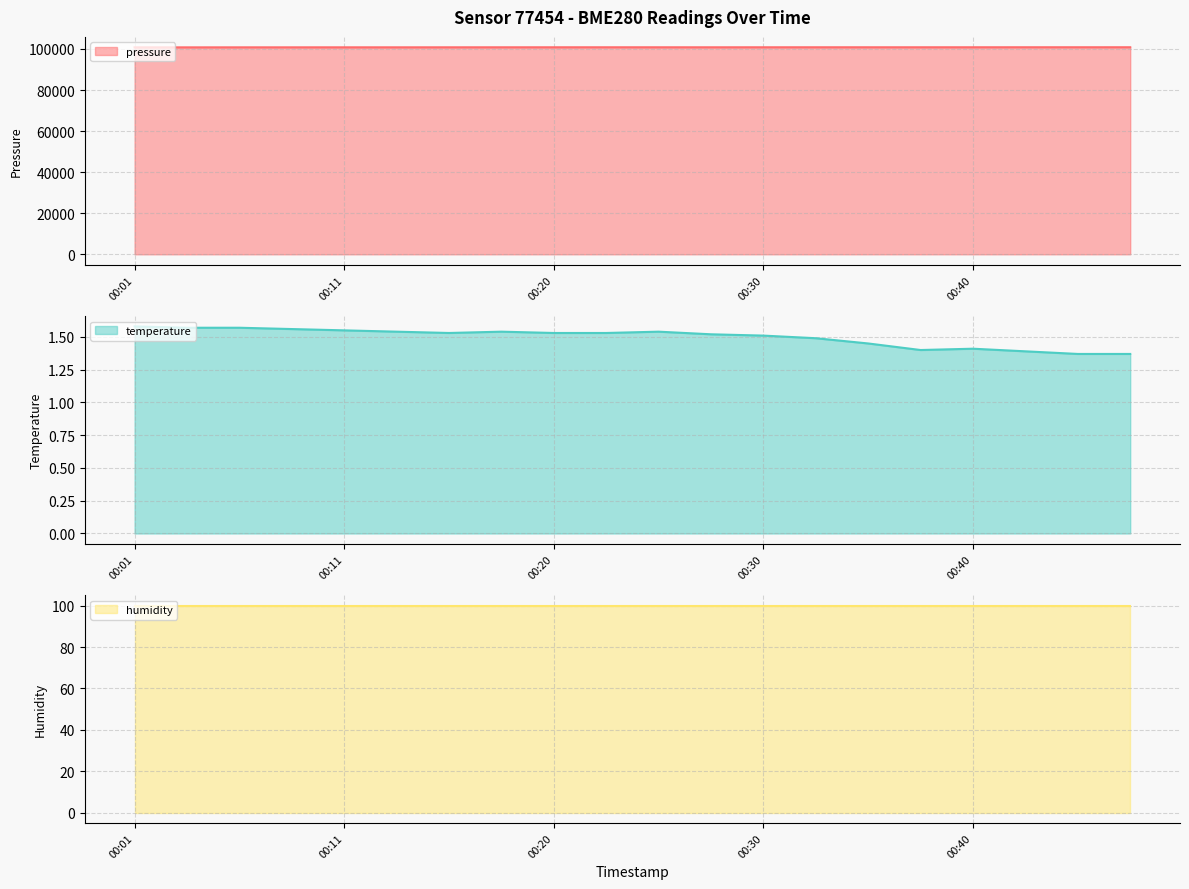

Between 00:13 and 00:23, which series saw the biggest shift?

pressure